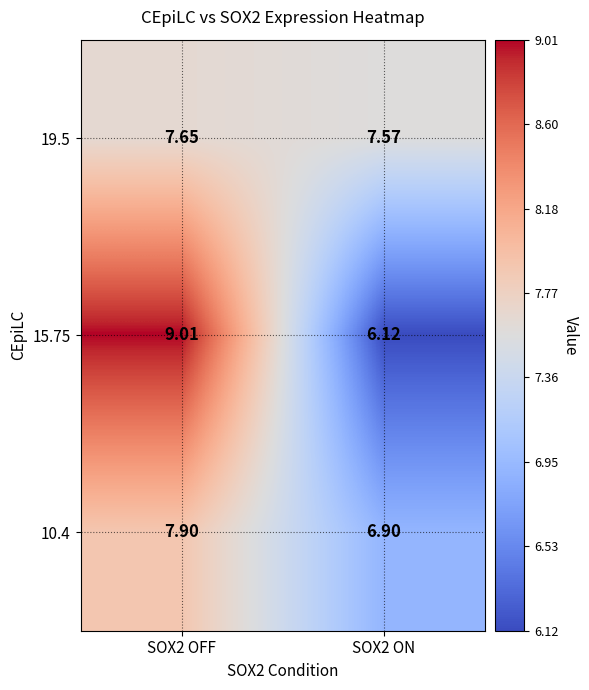

Is the value of 15.75 at SOX2 OFF greater than the value of 10.4 at SOX2 ON?

Yes